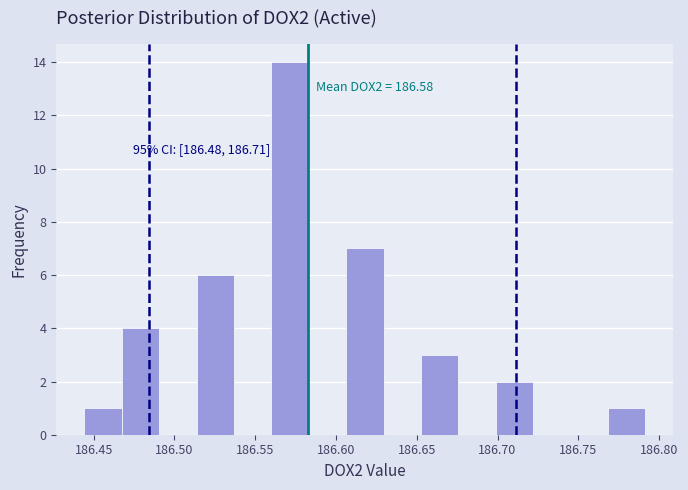

Which range on the x-axis has the tallest bar?

186.560 to 186.585